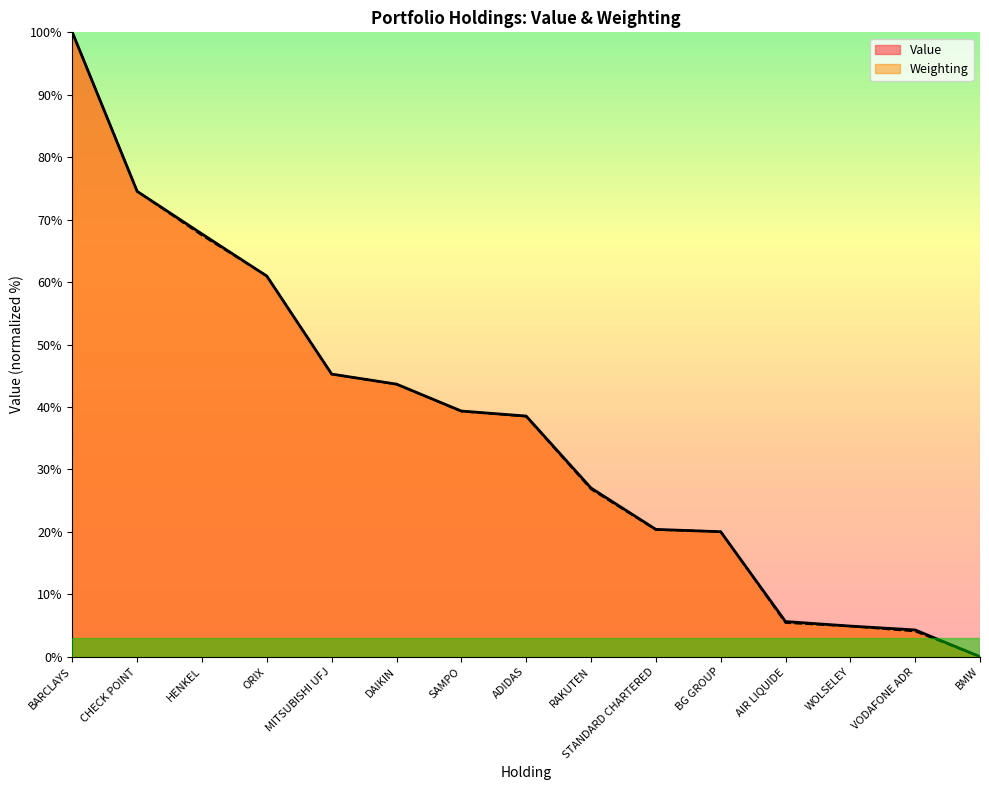

What is the greatest value displayed?

100.0